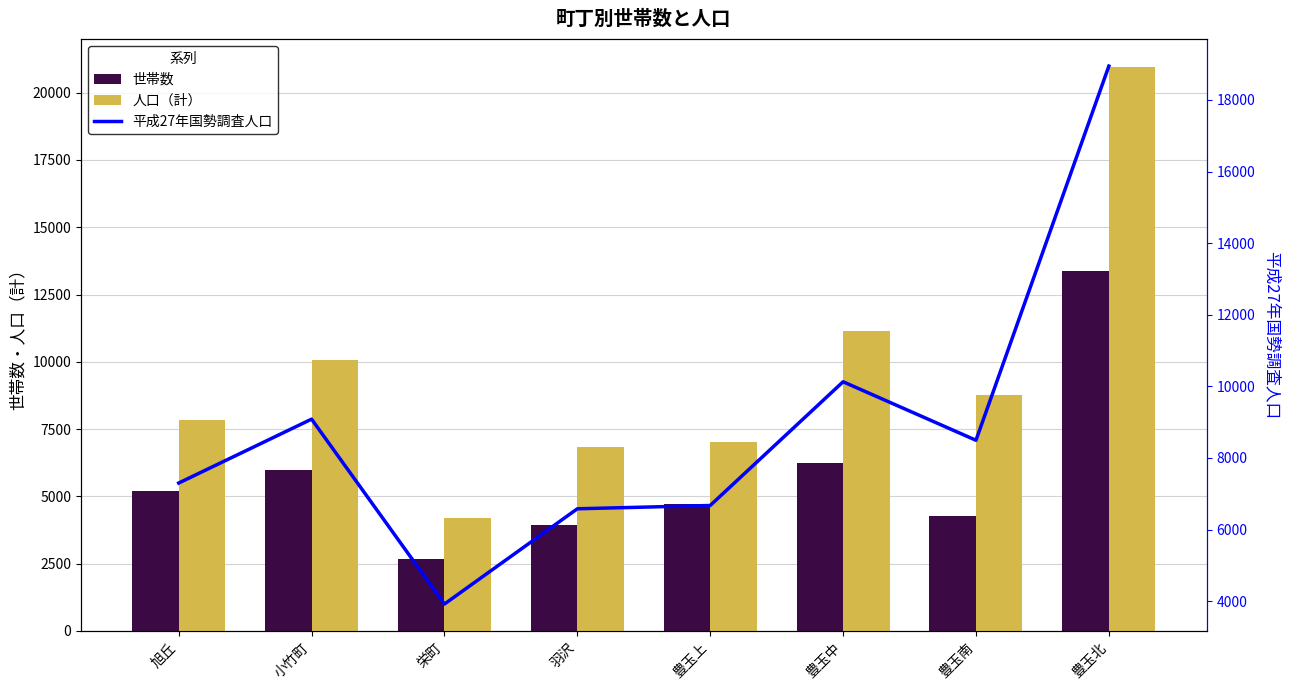

At 豊玉中, list the series in order from smallest to largest.

世帯数, 平成27年国勢調査人口, 人口（計）